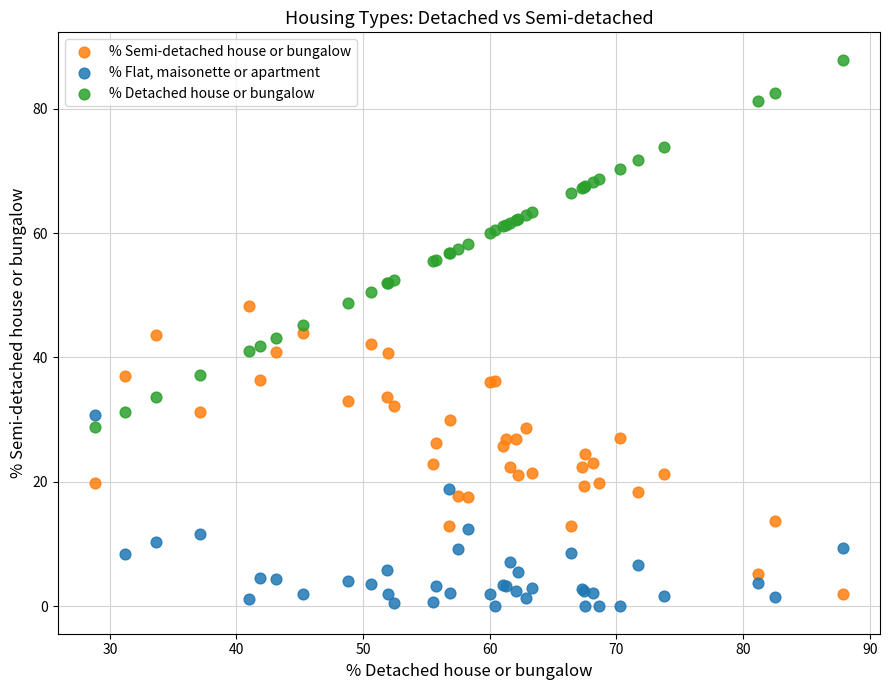

Which series has the largest Y range (max minus min)?

% Detached house or bungalow